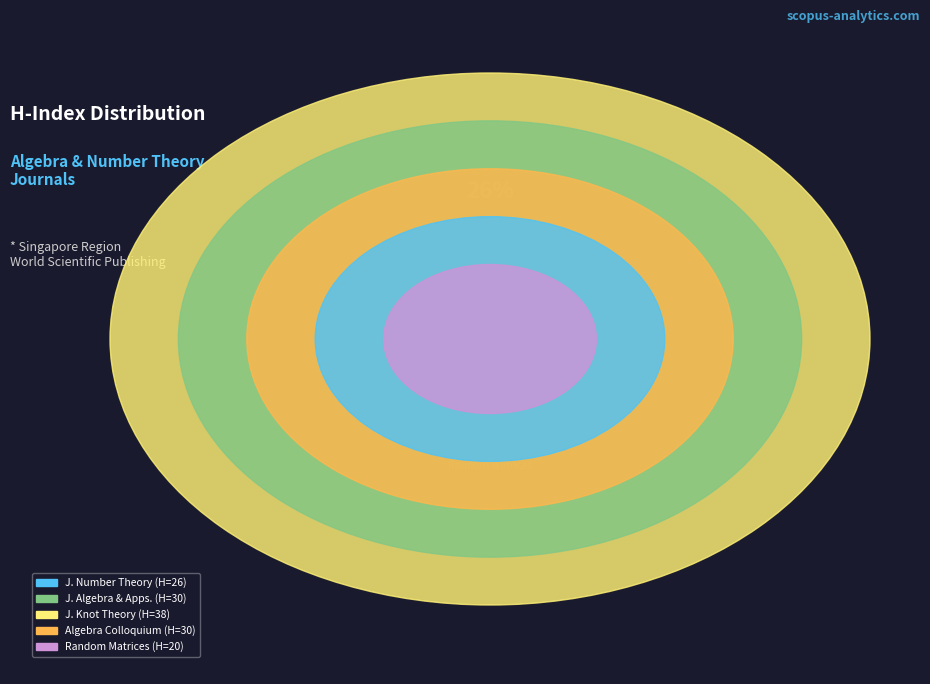

The Random Matrices: Theory and Application slice represents 4% of the pie. True or false?

False